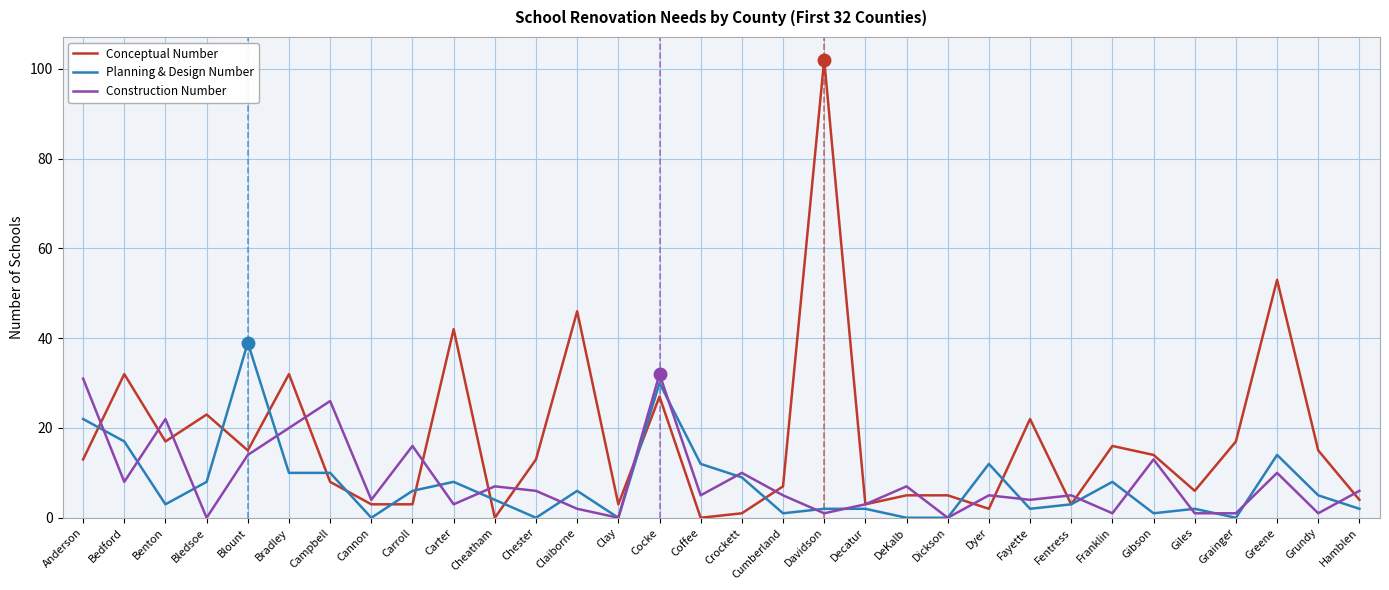

List the series in order of their peak value, highest first.

Conceptual Number, Planning & Design Number, Construction Number